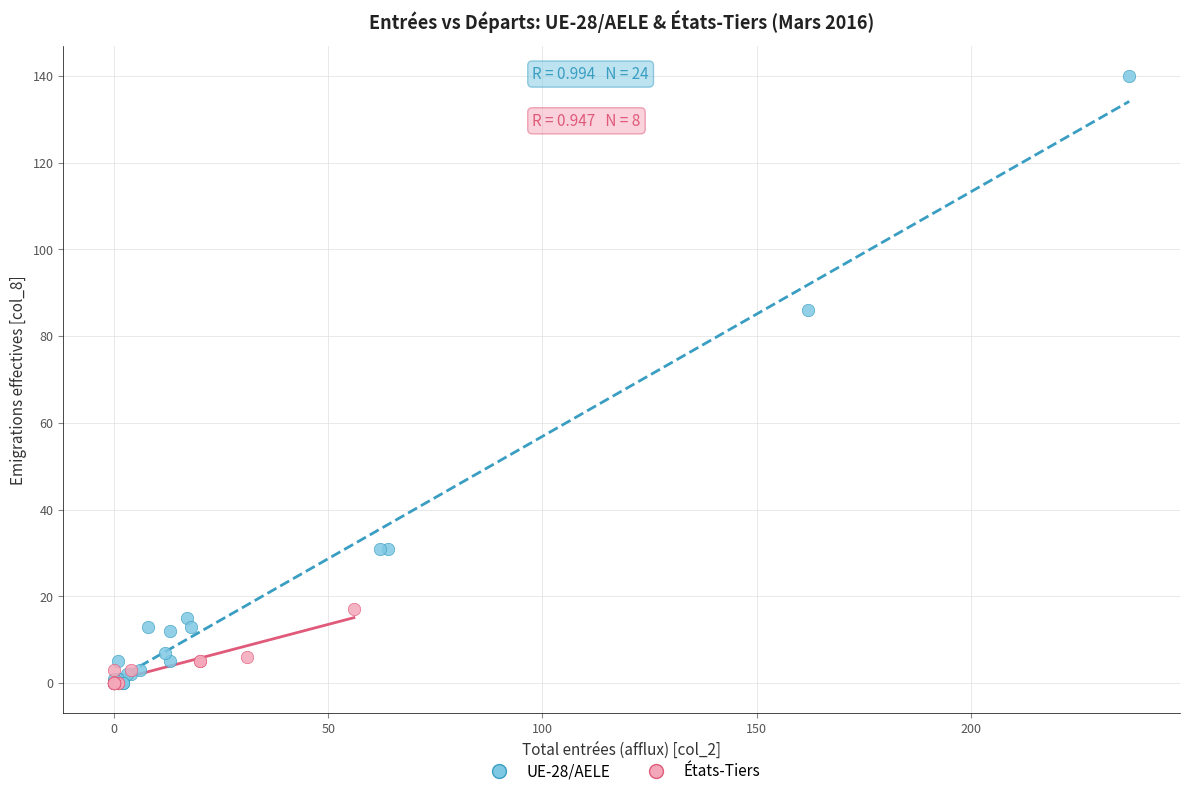

Which series has the largest Y range (max minus min)?

UE-28/AELE